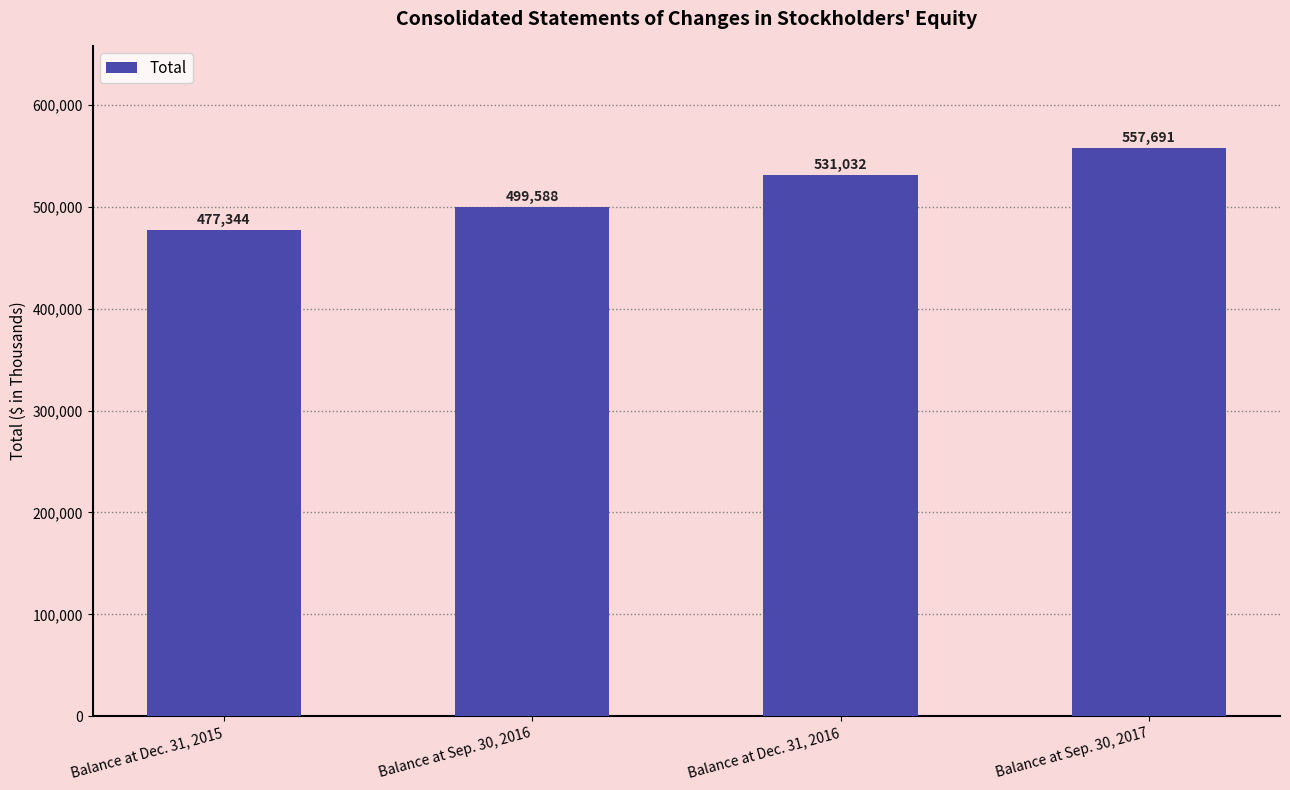

What is the sum of all values?

2065655